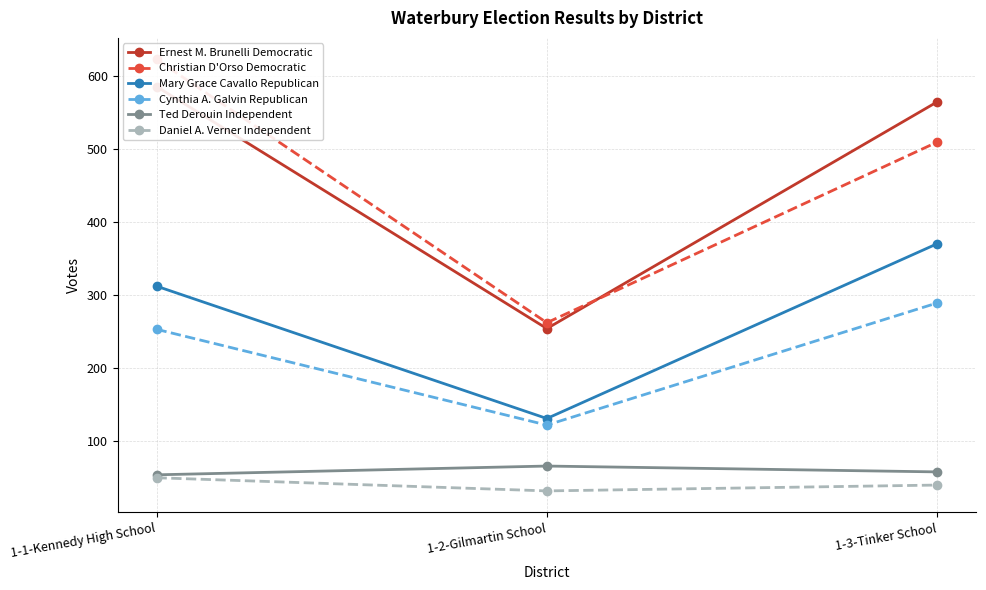

What is the label of the 2nd point from the right?

1-2-Gilmartin School